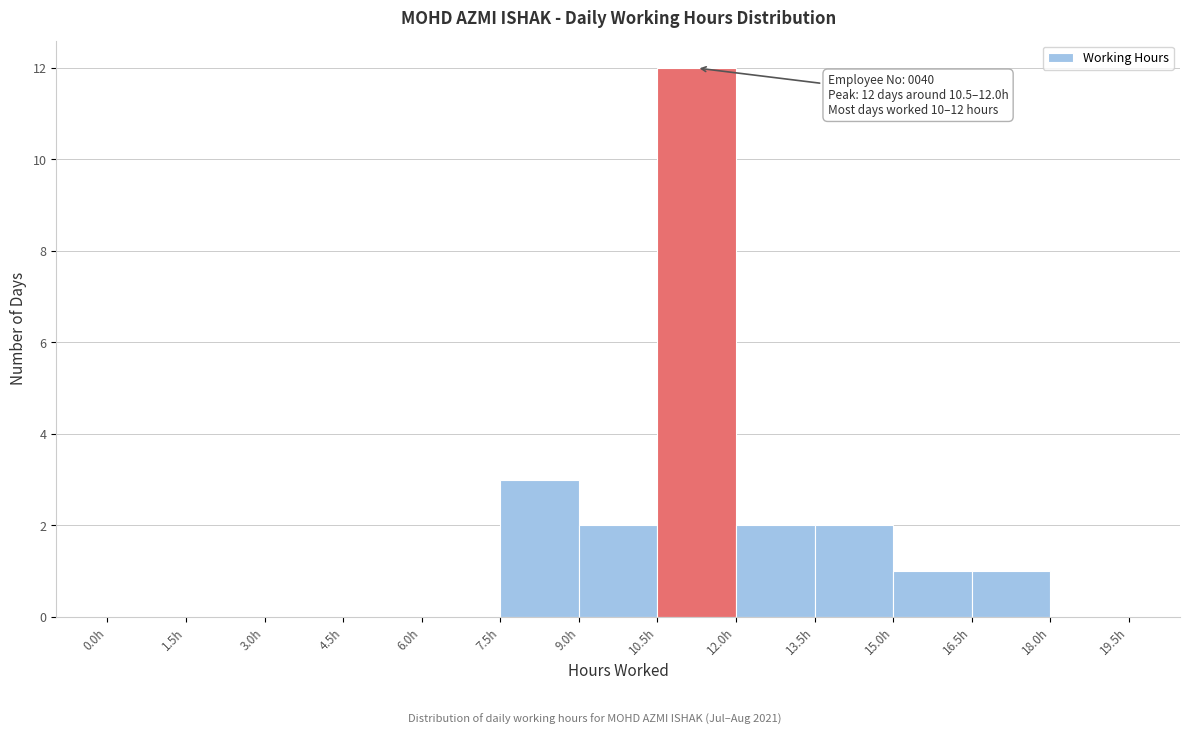

Which range on the x-axis has the tallest bar?

10.5 to 12.0